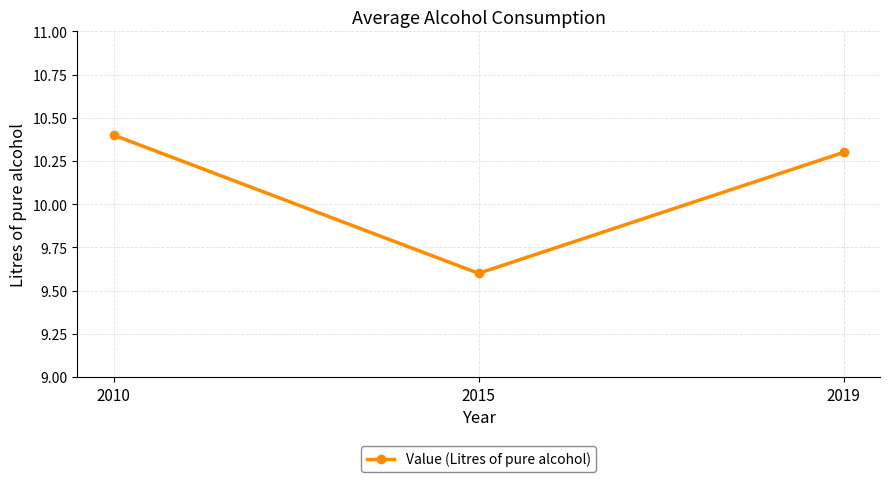

The value at 2015 is 5.2. True or false?

False